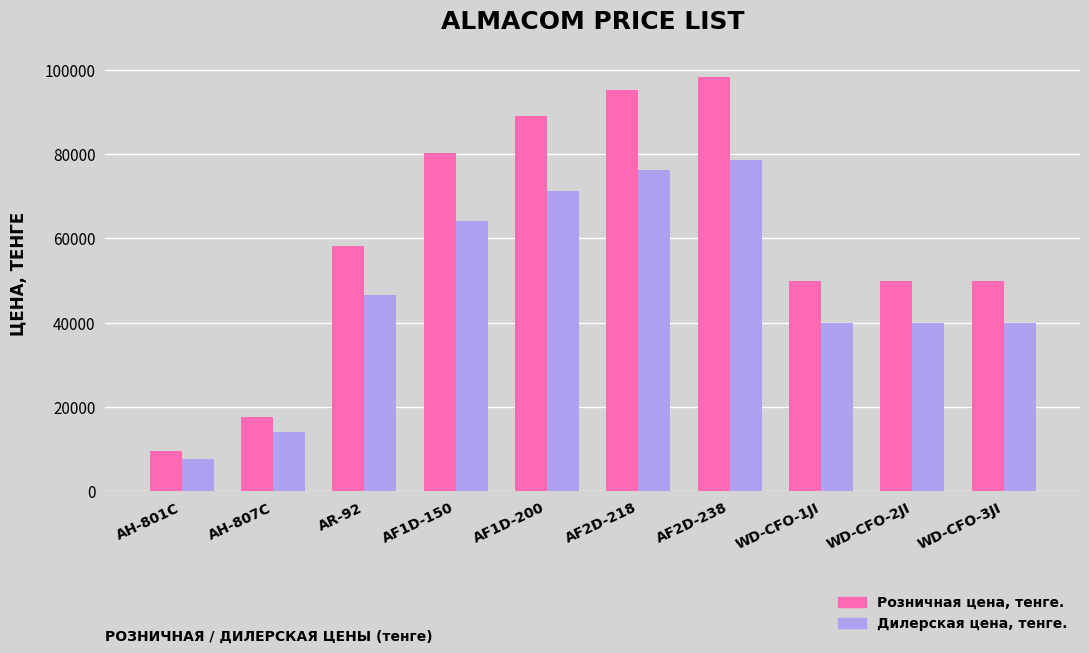

At which label does Розничная цена, тенге. reach its peak?

AF2D-238